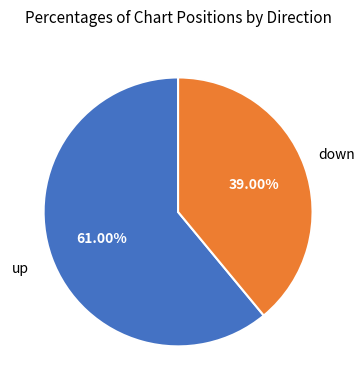

To the nearest percent, what is the difference between the largest and smallest slice percentages?

22%